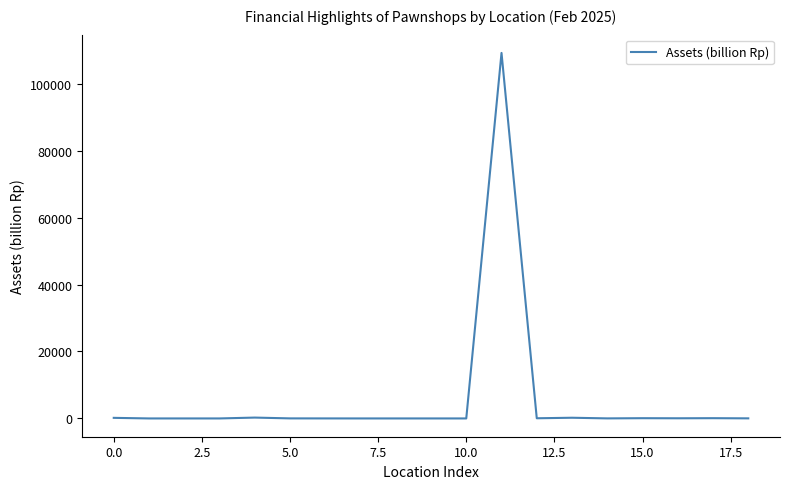

What is the greatest value displayed?

109176.7